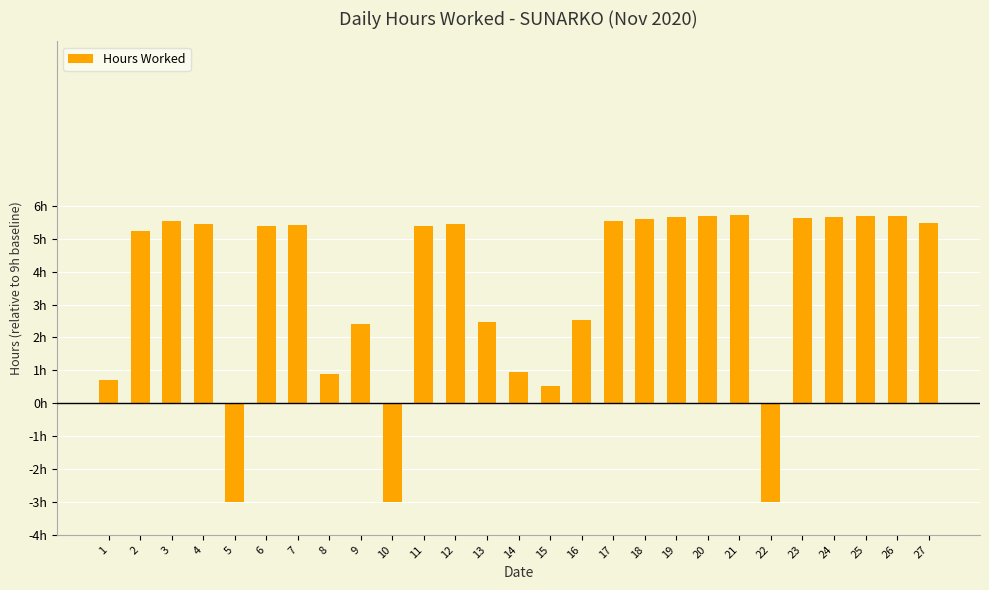

Are the bars horizontal?

No